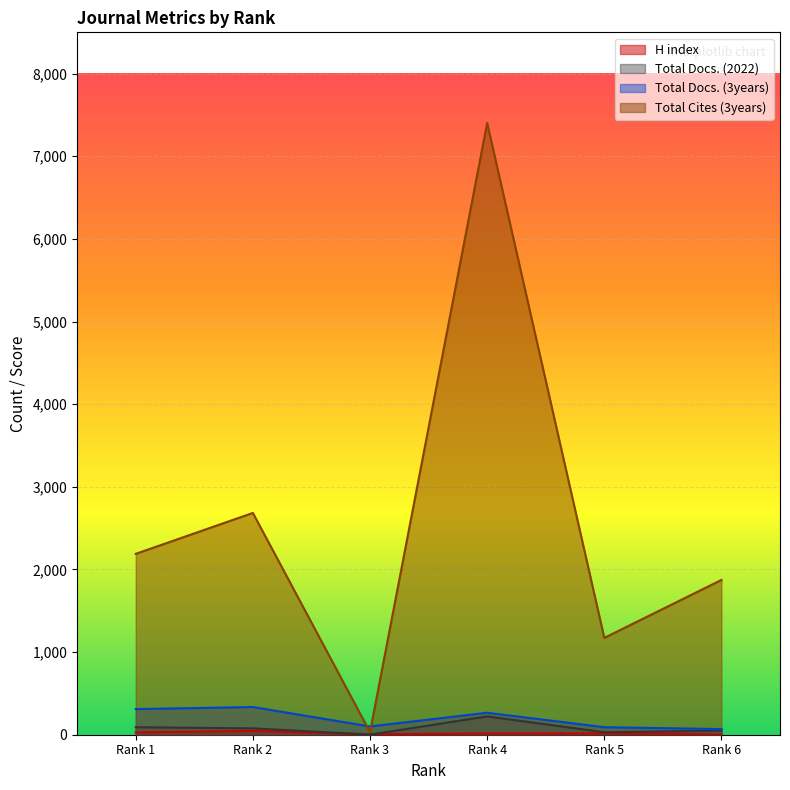

What is the minimum value for Total Cites (3years)?

32